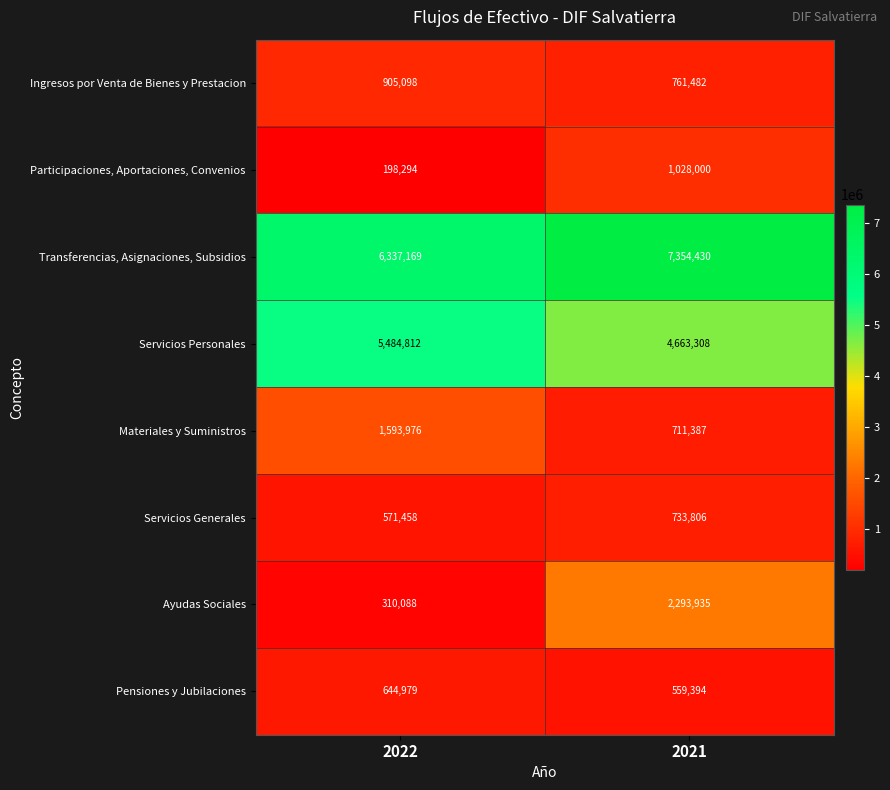

Which series has the largest total across all categories?

Transferencias, Asignaciones, Subsidios